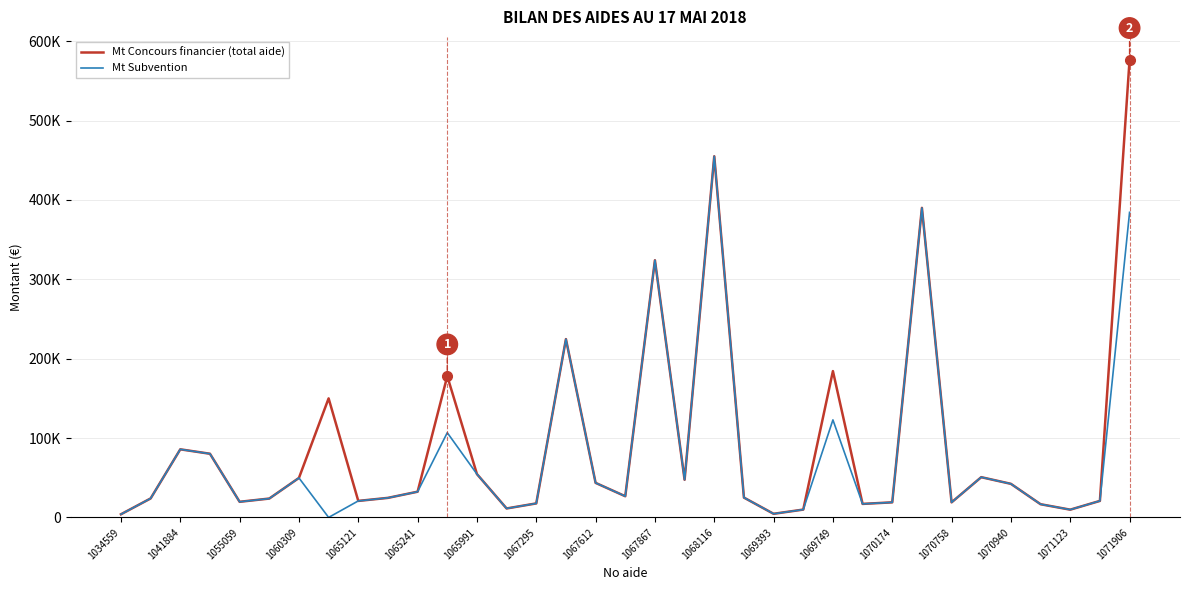

What are all the series names shown in the legend?

Mt Concours financier (total aide), Mt Subvention